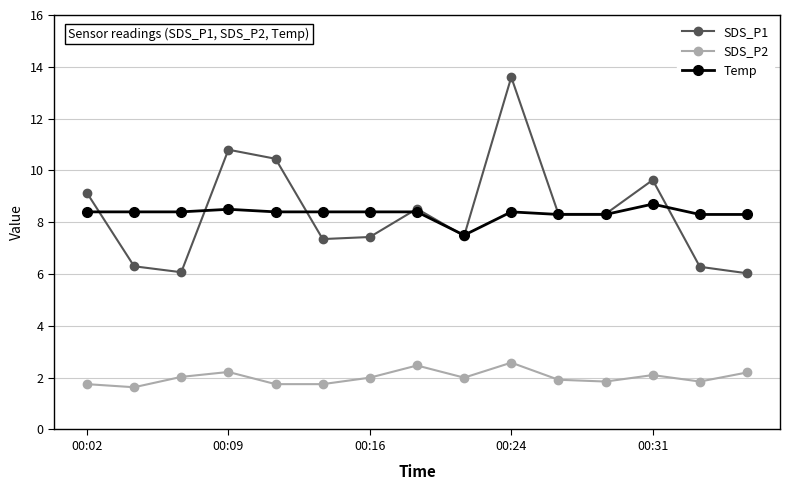

True or false: SDS_P1 has more than 2 points higher than both neighbors.

True